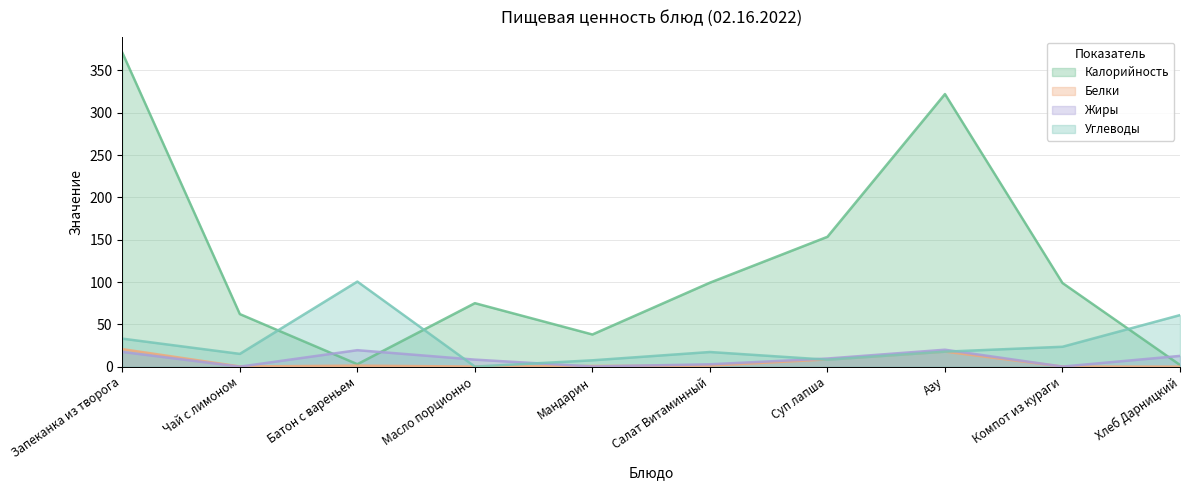

What value does the Белки series have at Азу?

17.8